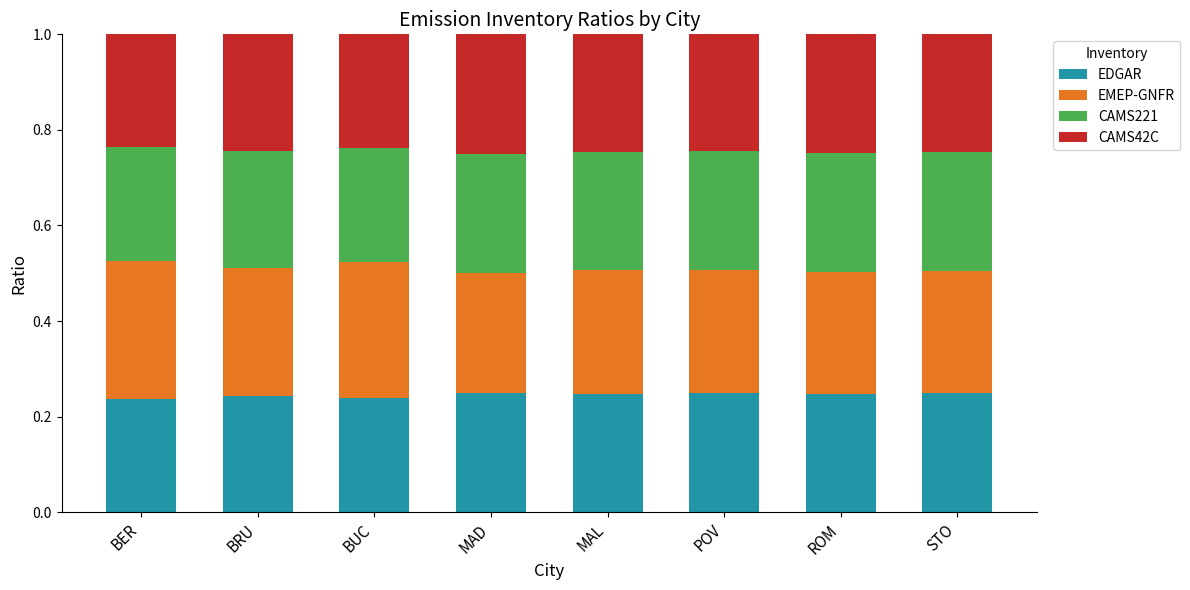

What is the total value across all series at MAL?

1.0